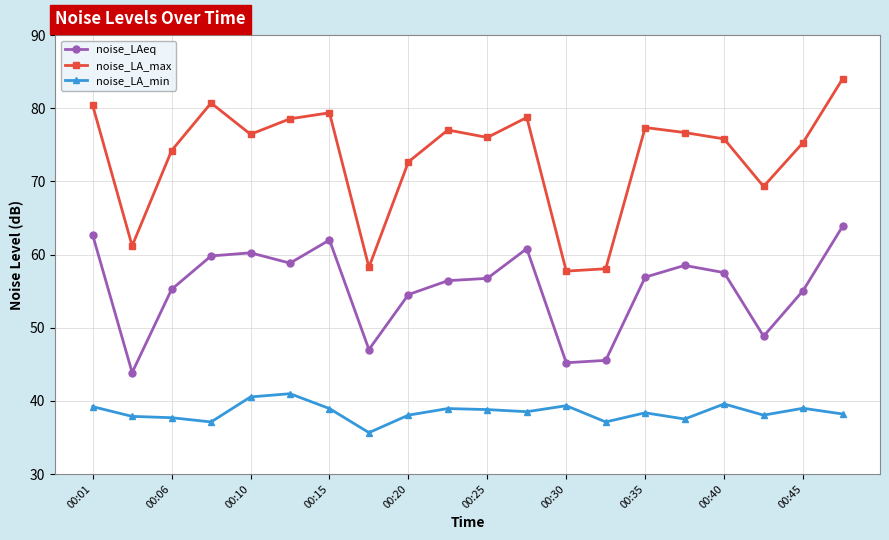

True or false: noise_LA_min and noise_LA_max cross at least once.

False